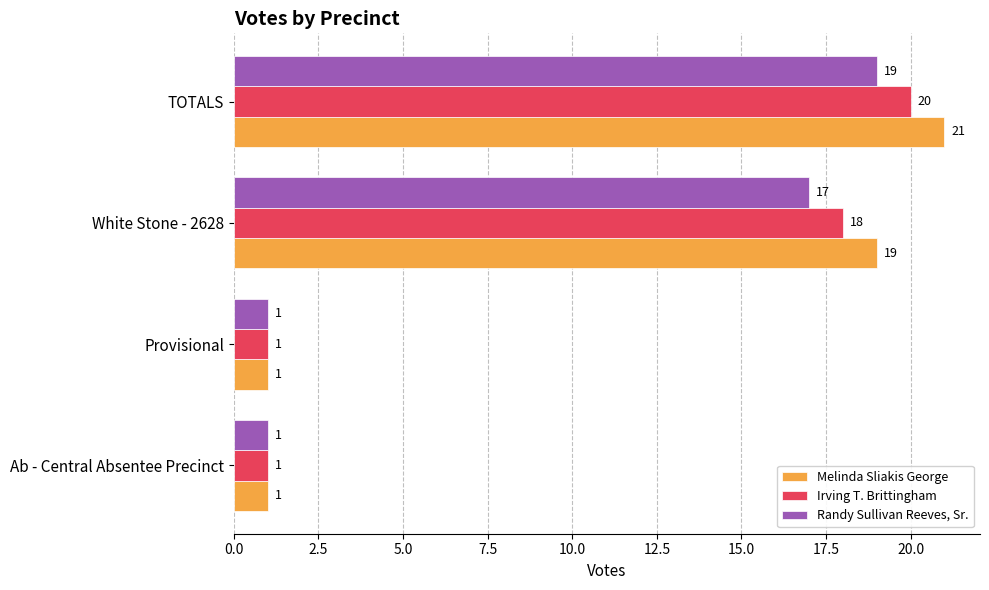

Rank the series by their maximum value, from highest to lowest.

Melinda Sliakis George, Irving T. Brittingham, Randy Sullivan Reeves, Sr.